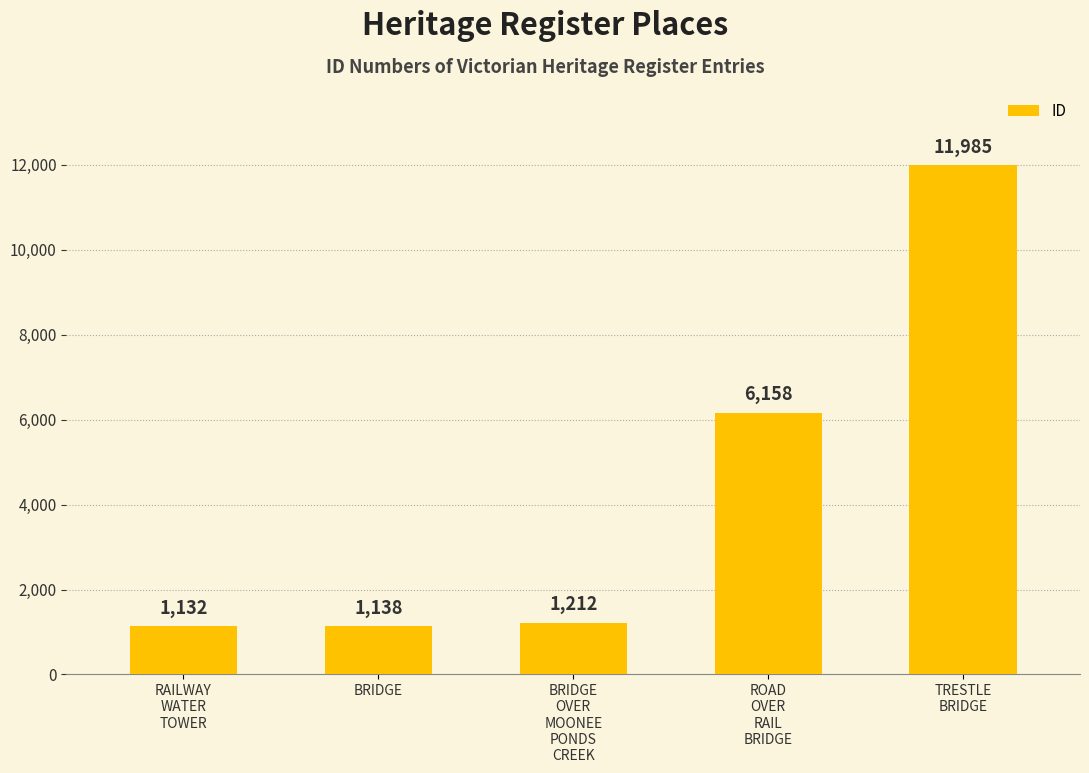

Rank the categories by value from highest to lowest.

TRESTLE
BRIDGE, ROAD
OVER
RAIL
BRIDGE, BRIDGE
OVER
MOONEE
PONDS
CREEK, BRIDGE, RAILWAY
WATER
TOWER